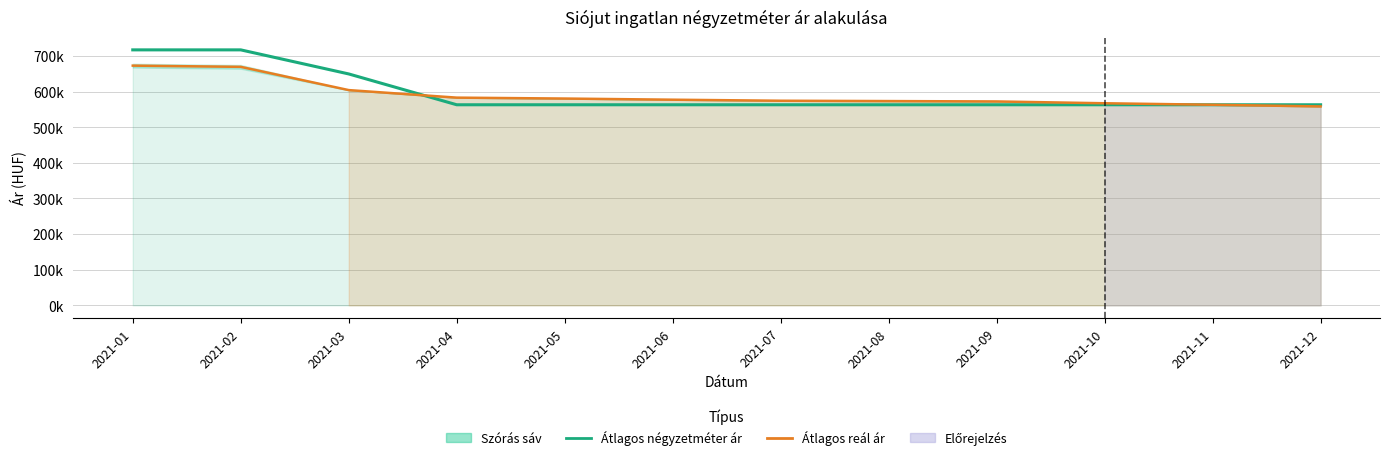

What is the total value across all series at 2021-10?

1130001